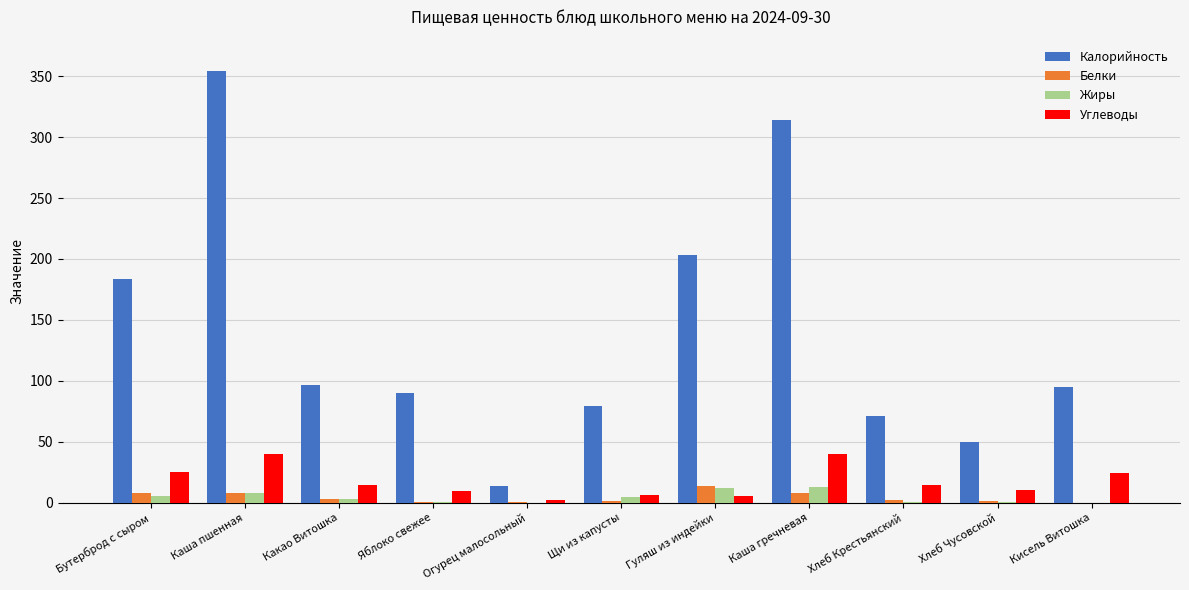

What is the sum of all Углеводы values?

192.1